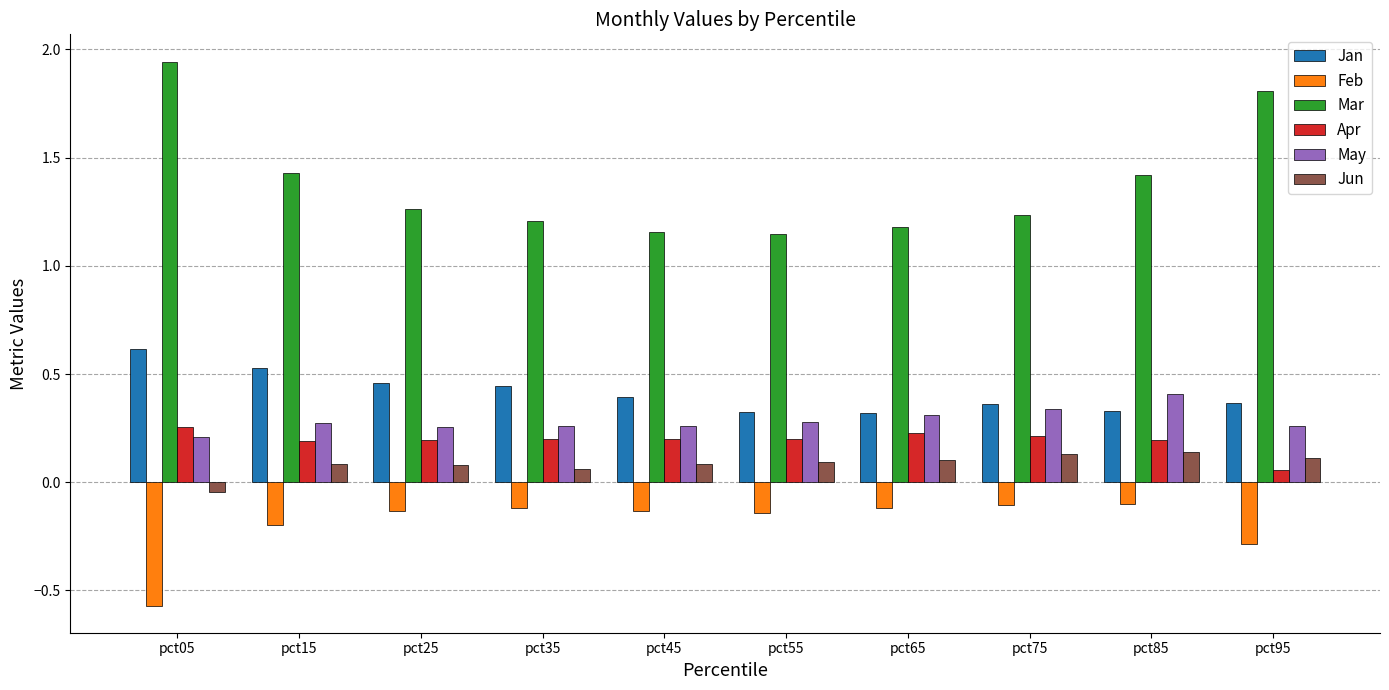

What is the sum of the May values at pct95 and pct75?

0.6